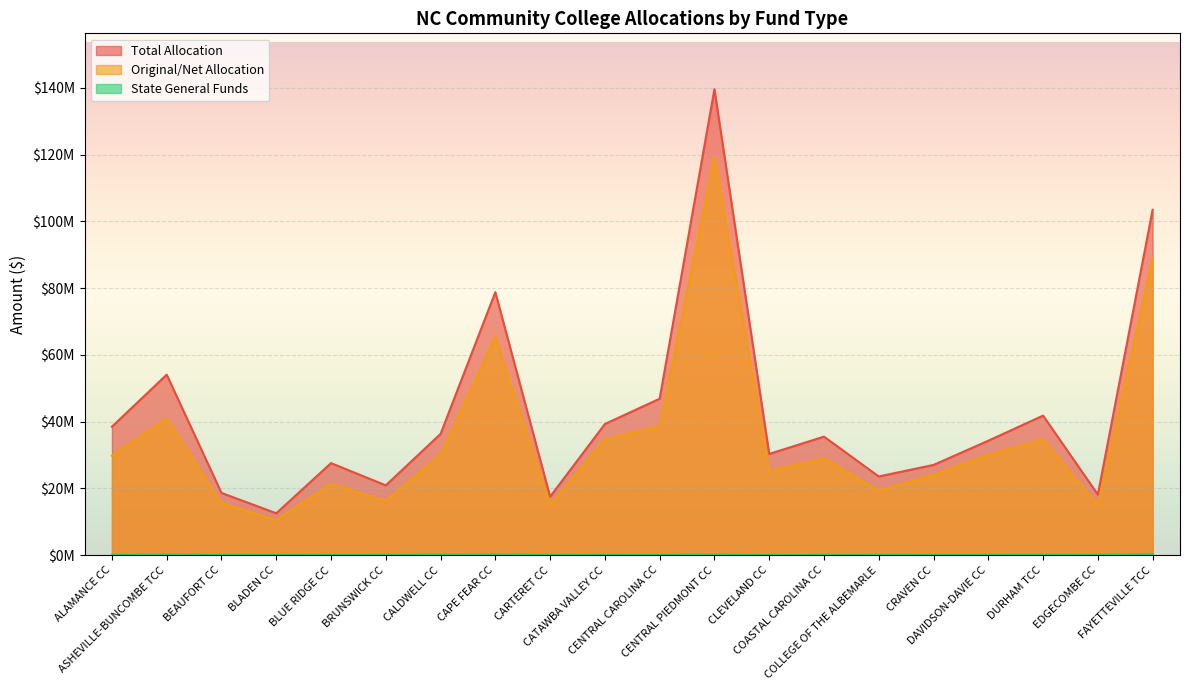

True or false: Total Allocation and Original/Net Allocation intersect in this chart.

False